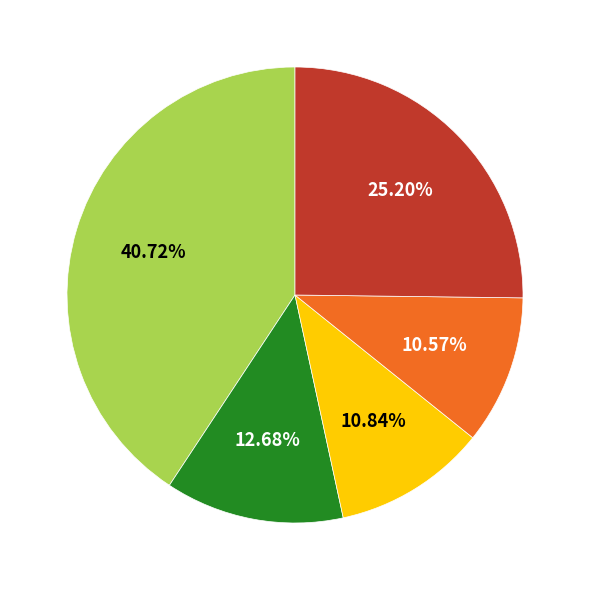

Does any single category account for the majority?

No